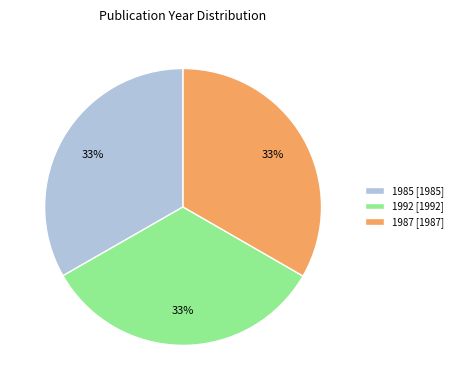

Is it true that 1992 is 33% of the pie?

True